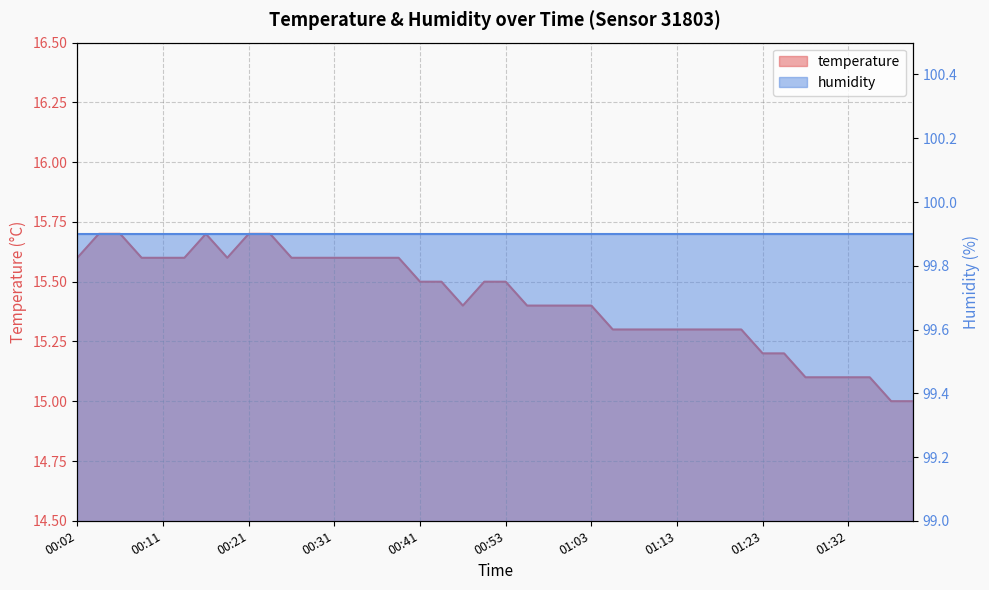

What is the value of the 38th point from the left?

15.1